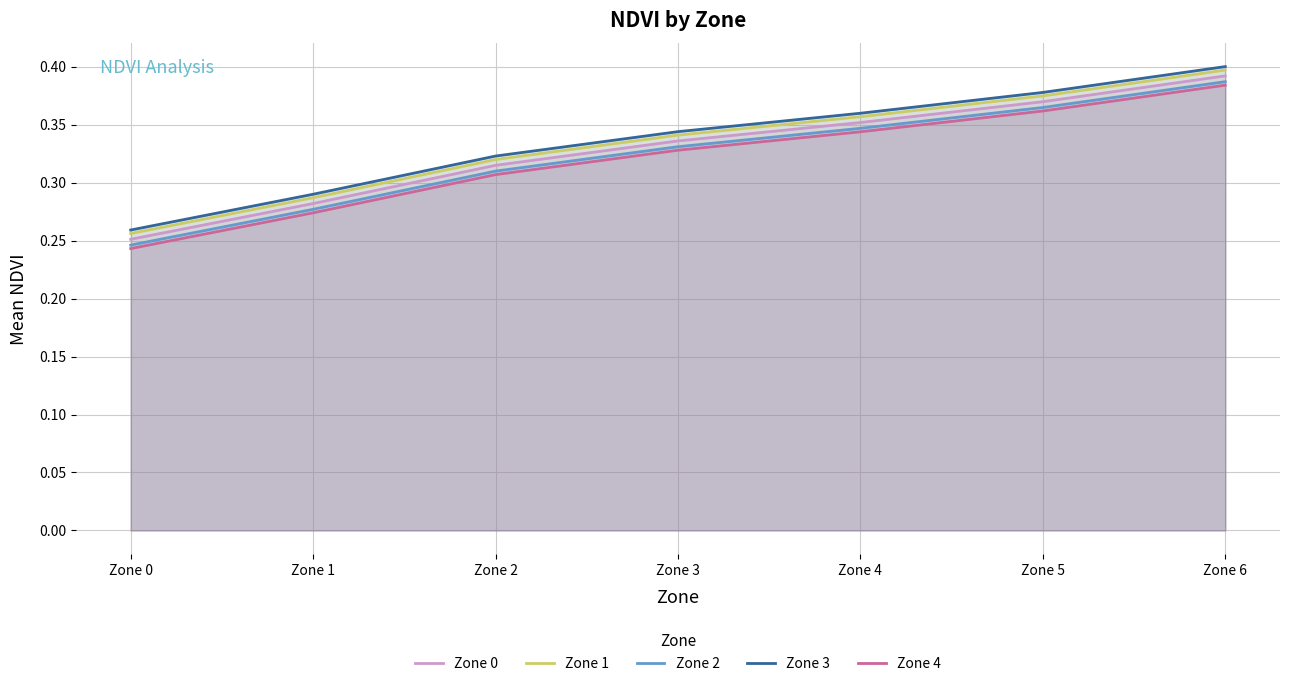

What is the total value across all series at Zone 5?

1.8